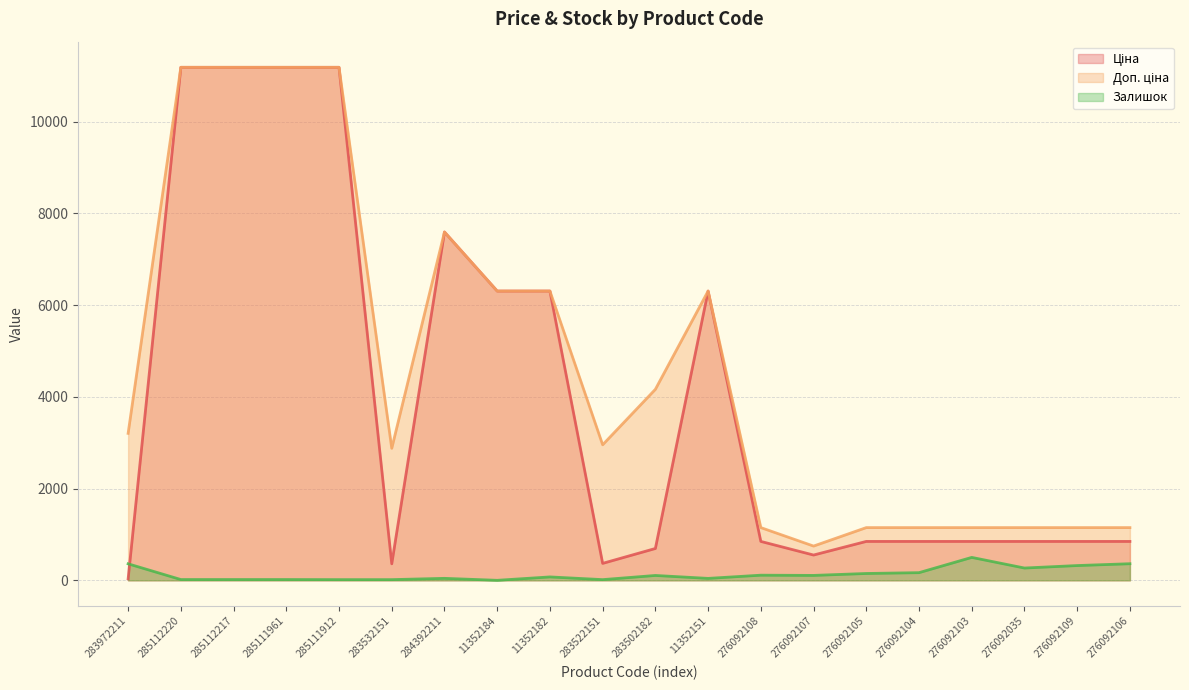

How many lines are shown in the chart?

3